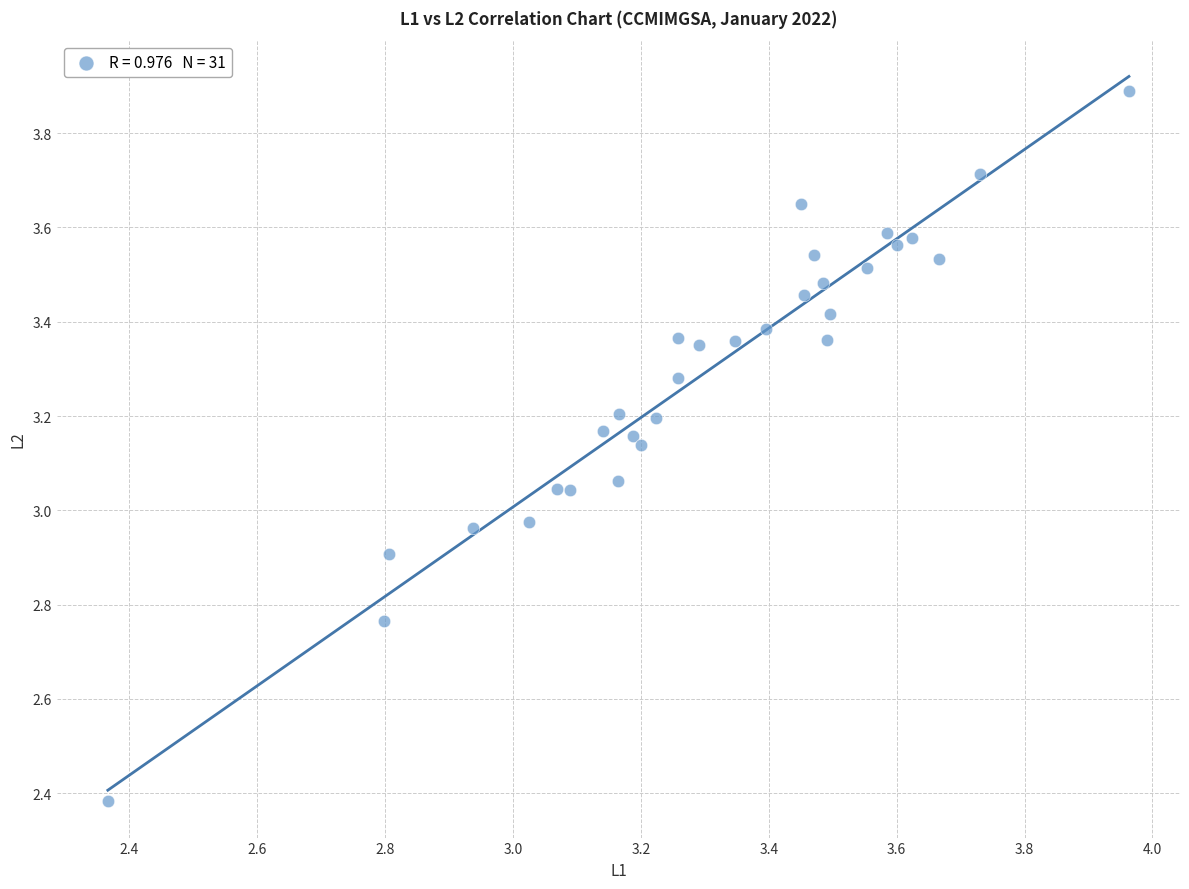

What is the range of Y values (max minus min)?

1.5